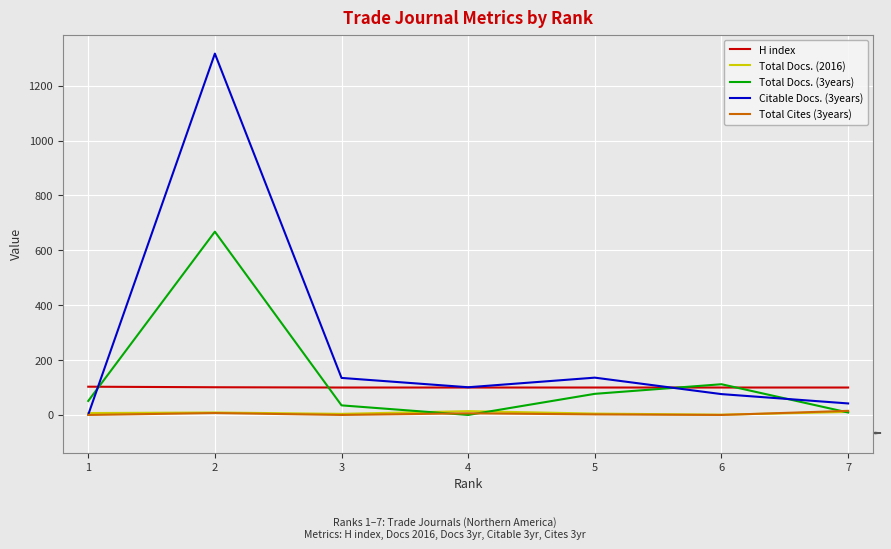

Is the value of Total Docs. (2016) at 6 greater than the value of Citable Docs. (3years) at 7?

No